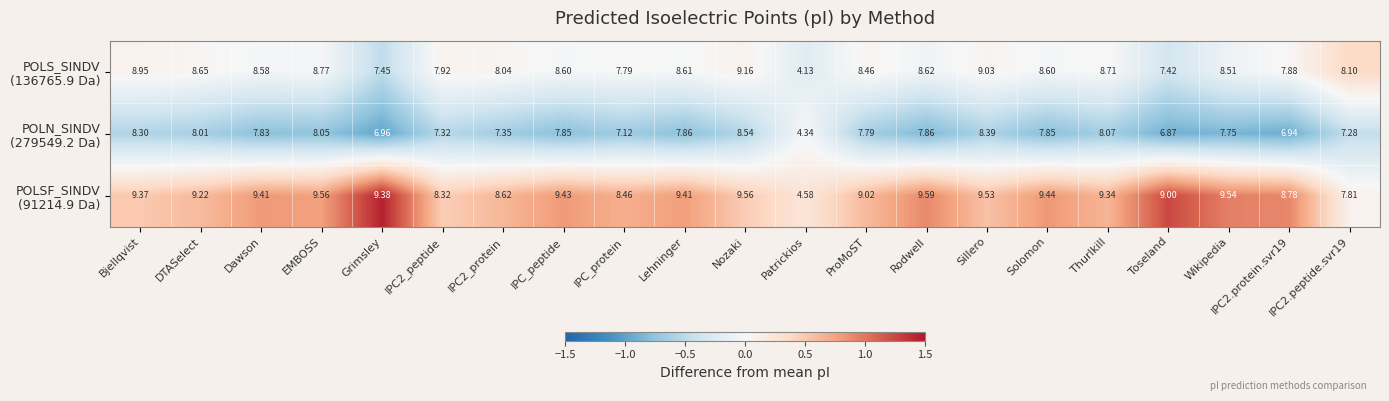

Which category has the lowest value across all series?

Patrickios